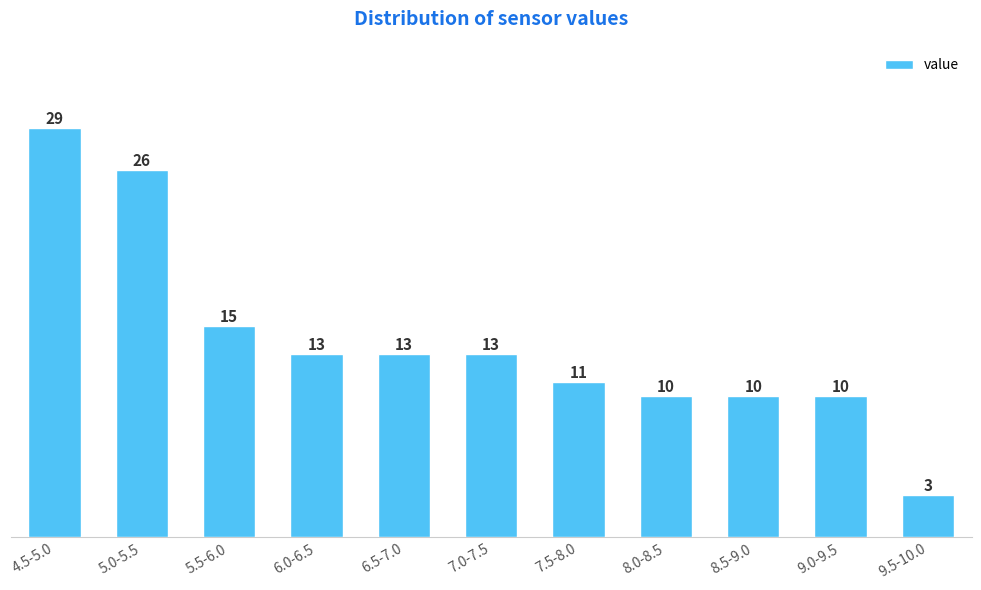

Reading left to right, list all the values displayed in this chart.

29	26	15	13	13	13	11	10	10	10	3